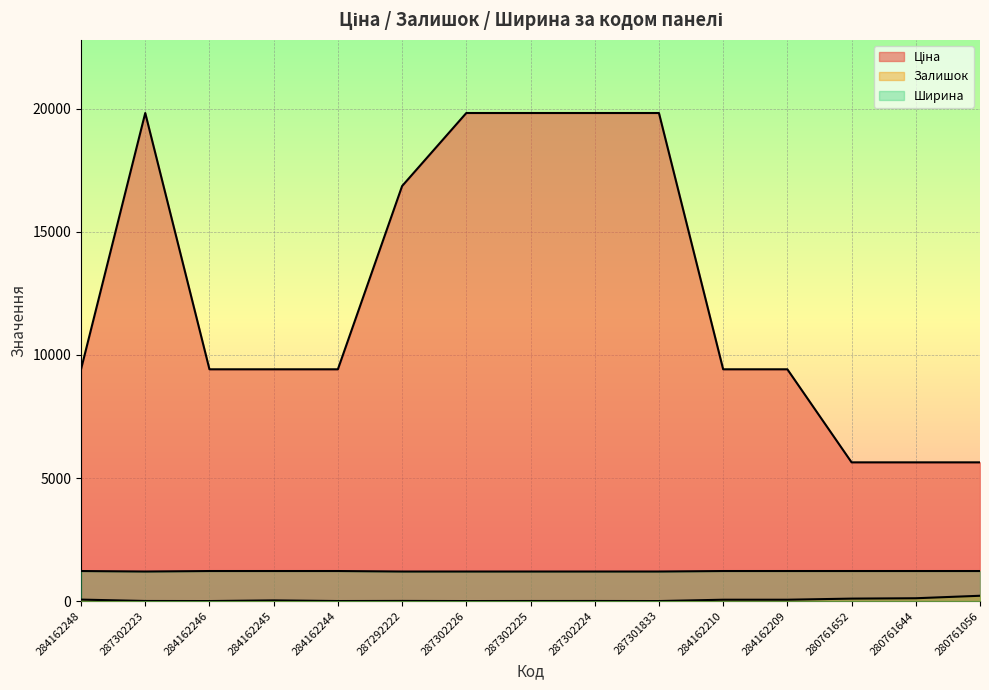

True or false: Залишок and Ширина intersect in this chart.

False